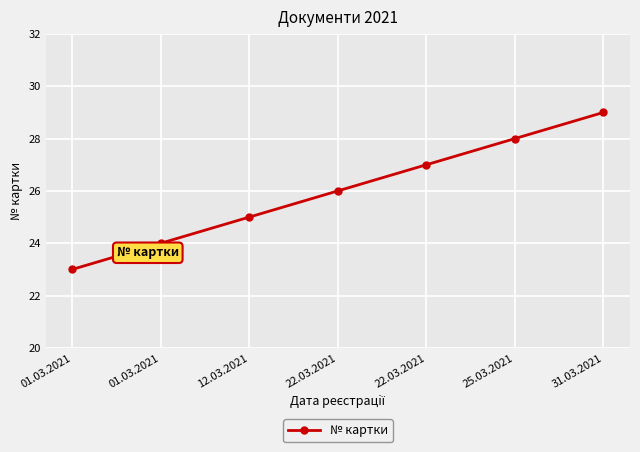

The chart shows a value of 10 at 22.03.2021. True or false?

False